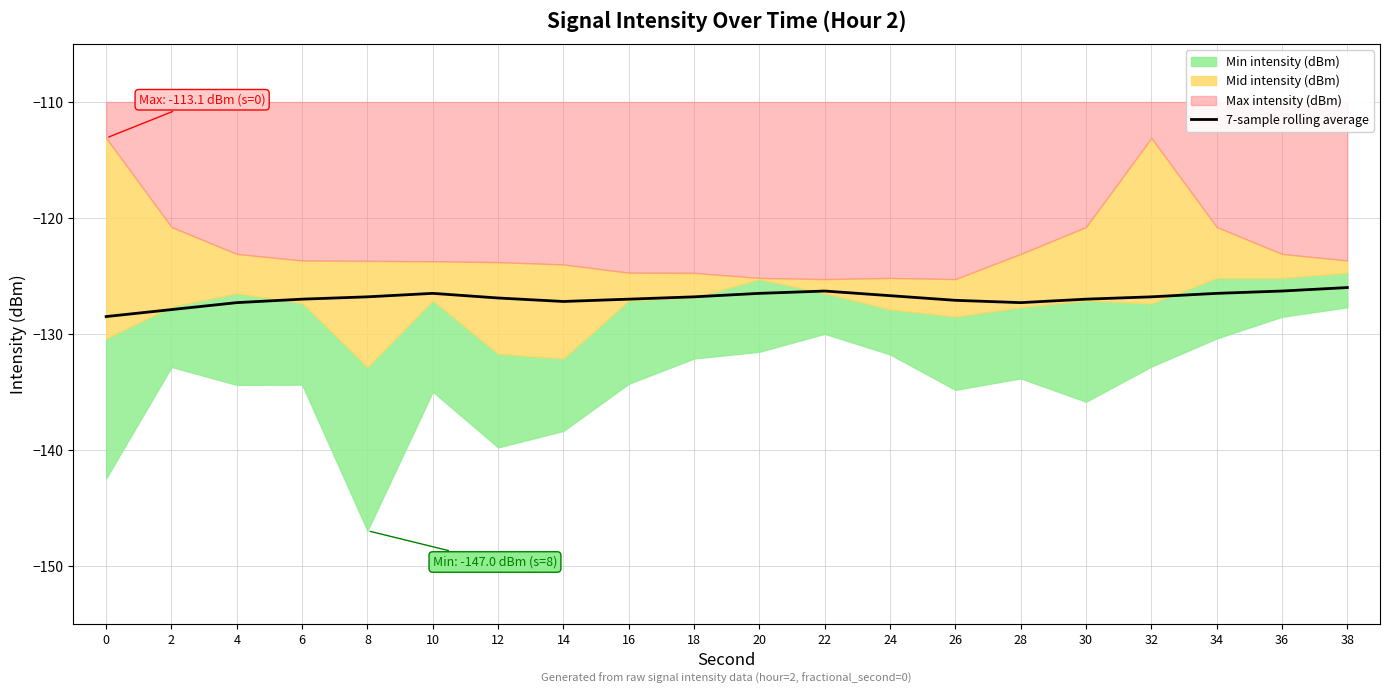

The value of 7-sample rolling average at 26 is -127.1. True or false?

True